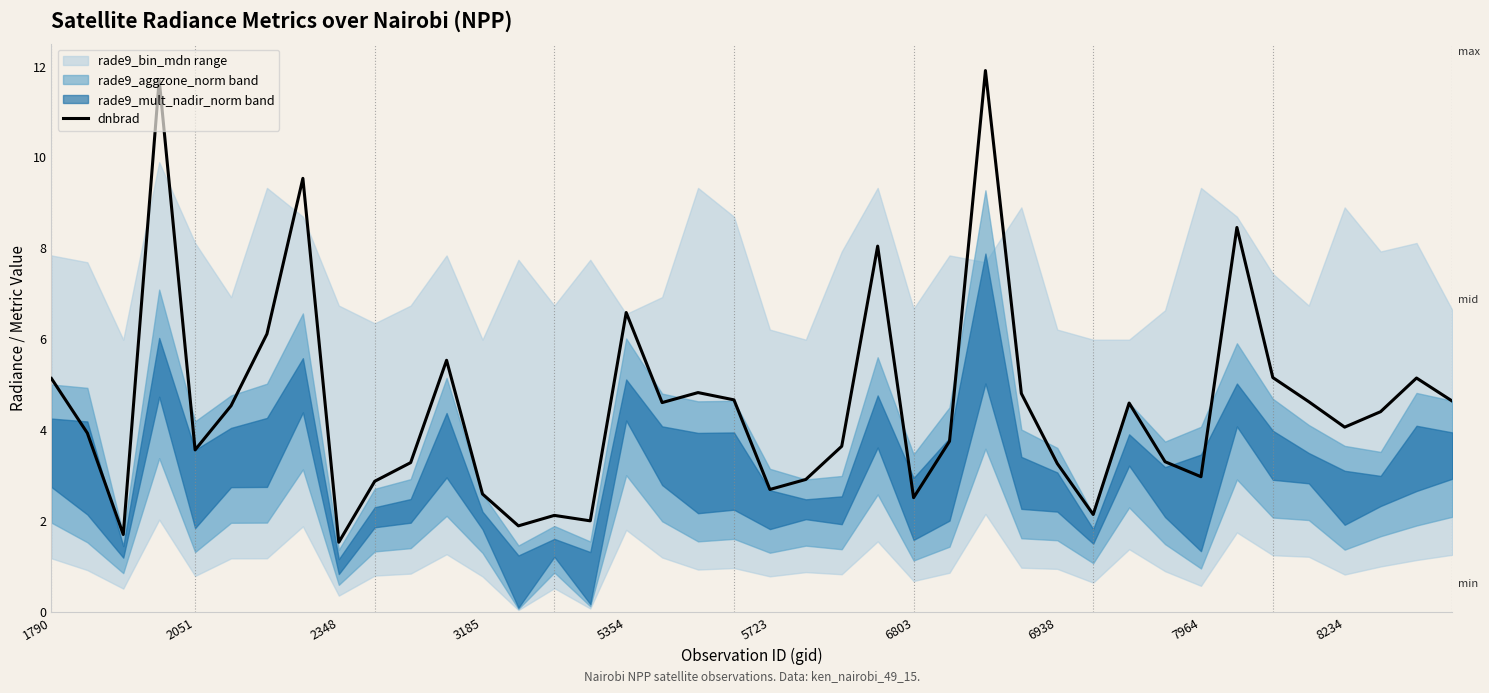

True or false: the data shows 3.5 at 38.

False